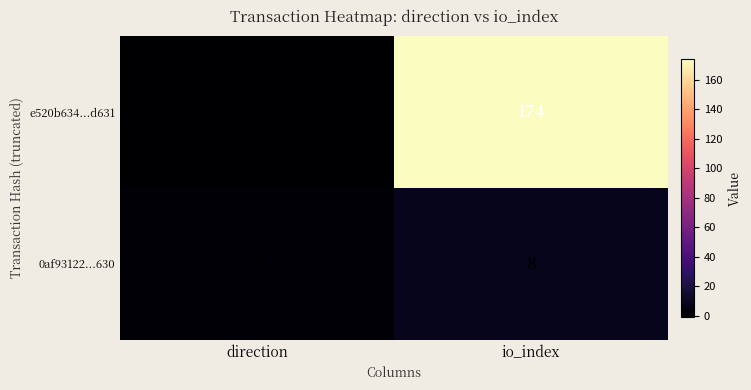

How many values in the 0af93122...630 series are below 8?

1